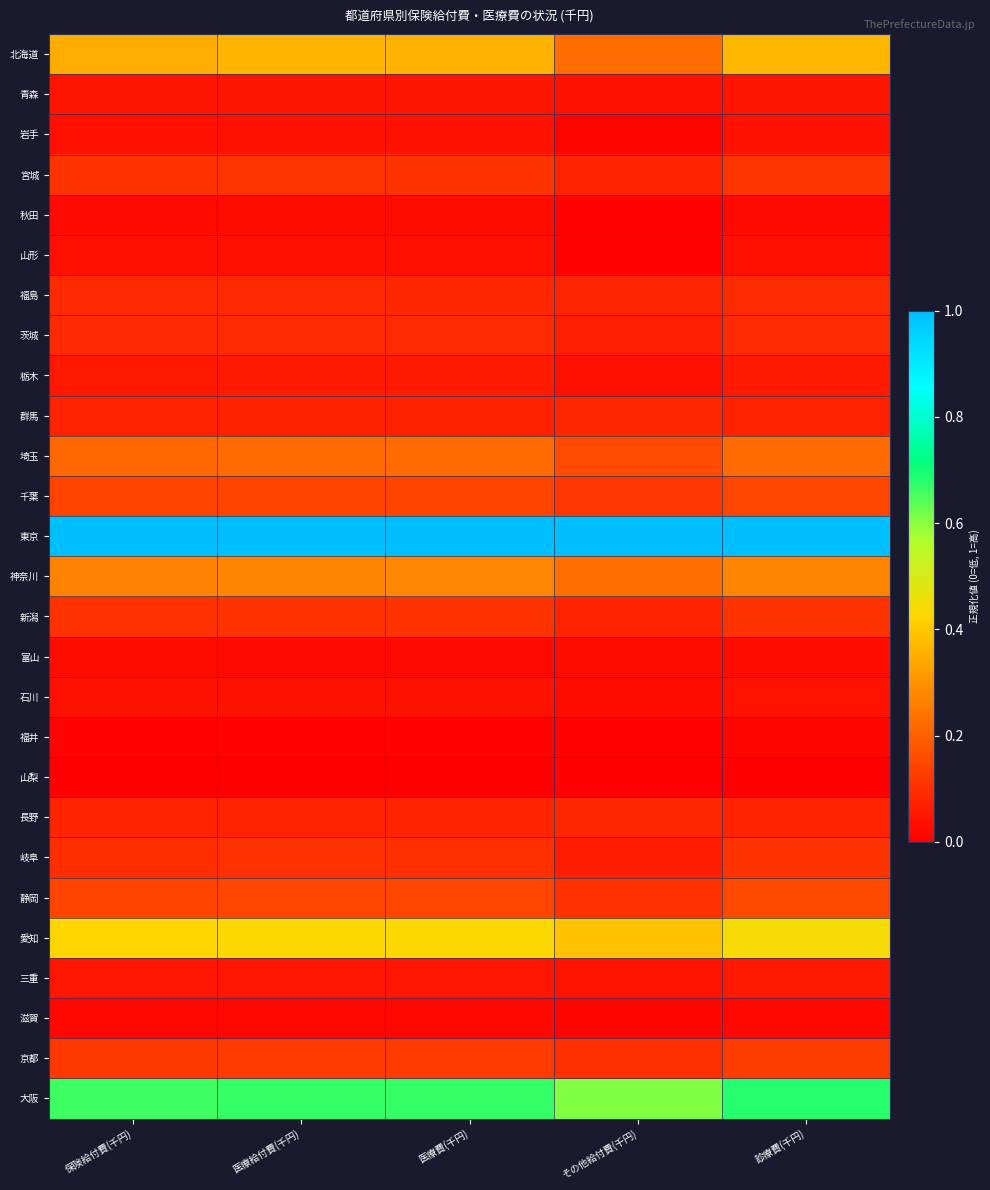

At which category does the chart reach its peak across all series?

保険給付費(千円)